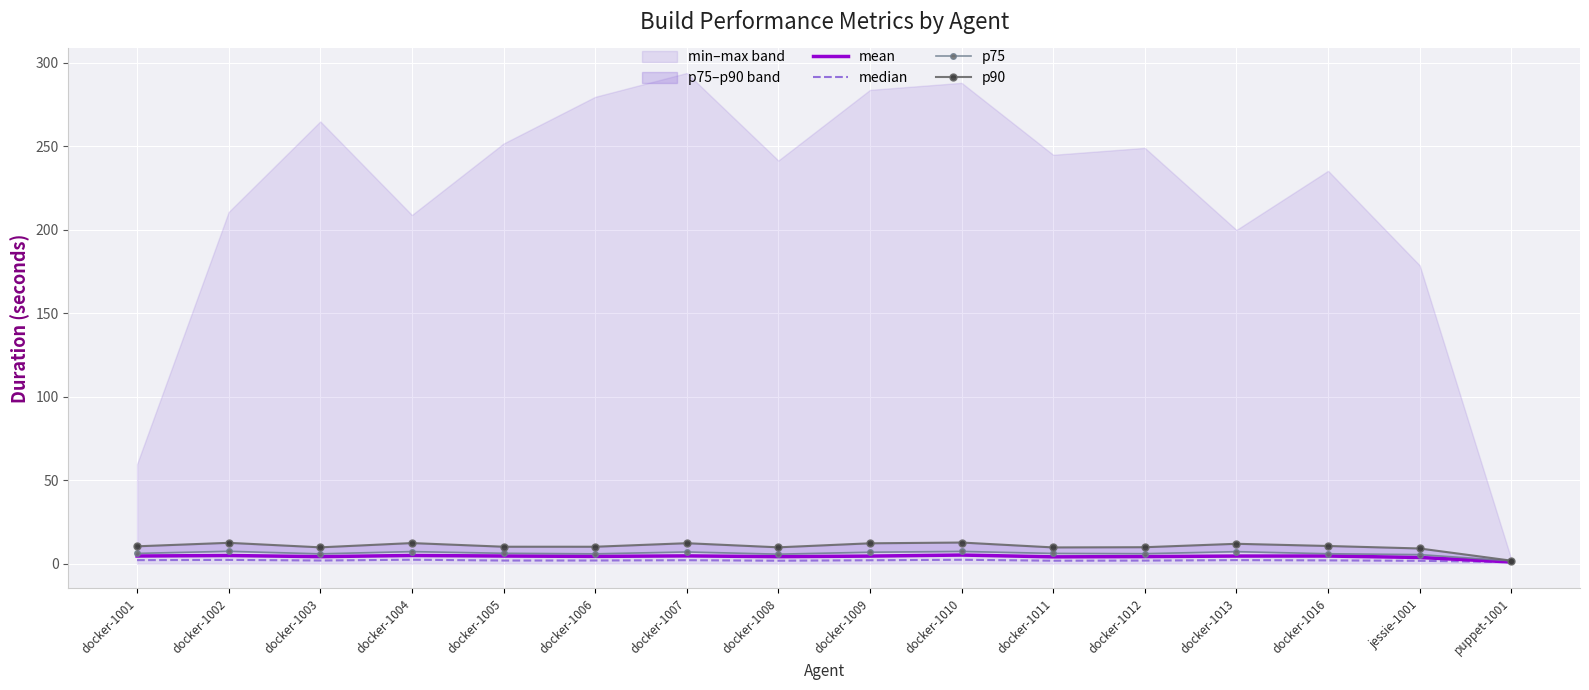

Which series has the largest range (max minus min)?

p90